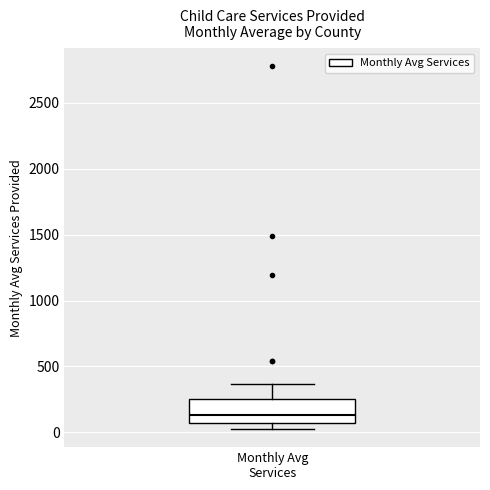

Read this box plot against the y-axis: the position of the median line, the range covered by the box, and the ends of both whiskers. The values are not printed on the chart, so give them approximately, as read against the axis.

median 150, box 50 to 250, whiskers 50 (just below the box's lower edge) to 350